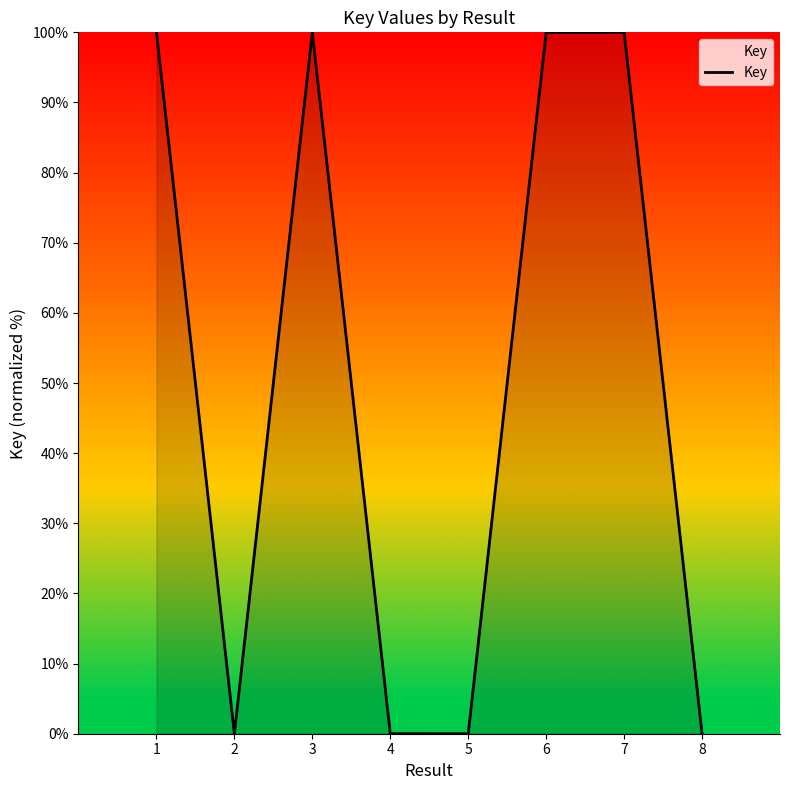

At which label does the data first exceed 99?

1